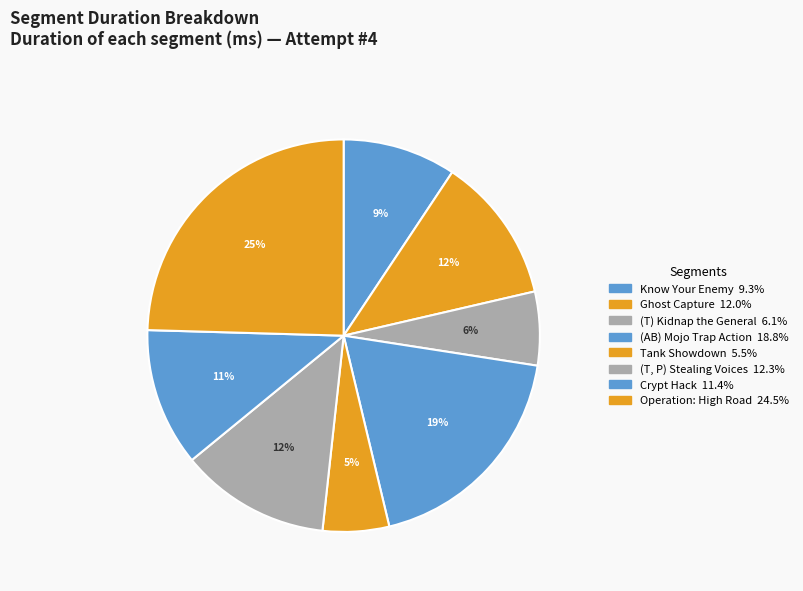

To the nearest percent, what percentage of the pie is Know Your Enemy?

9%